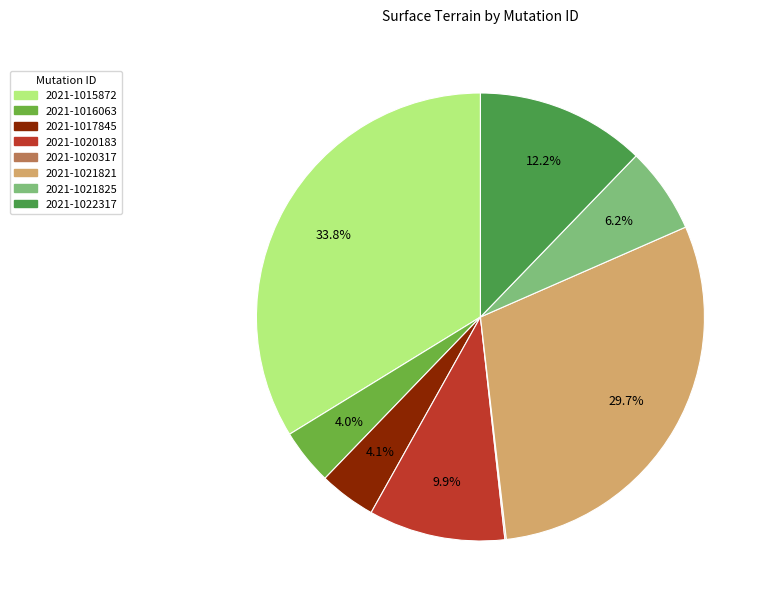

Which has a higher value, 2021-1016063 or 2021-1022317?

2021-1022317